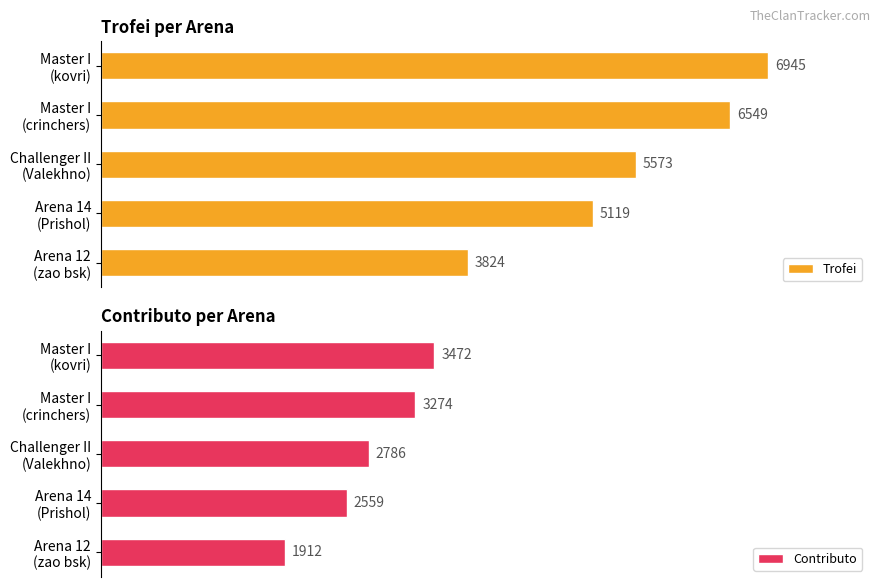

Between Master I (kovri) and Master I (crinchers), which series saw the biggest shift?

Trofei